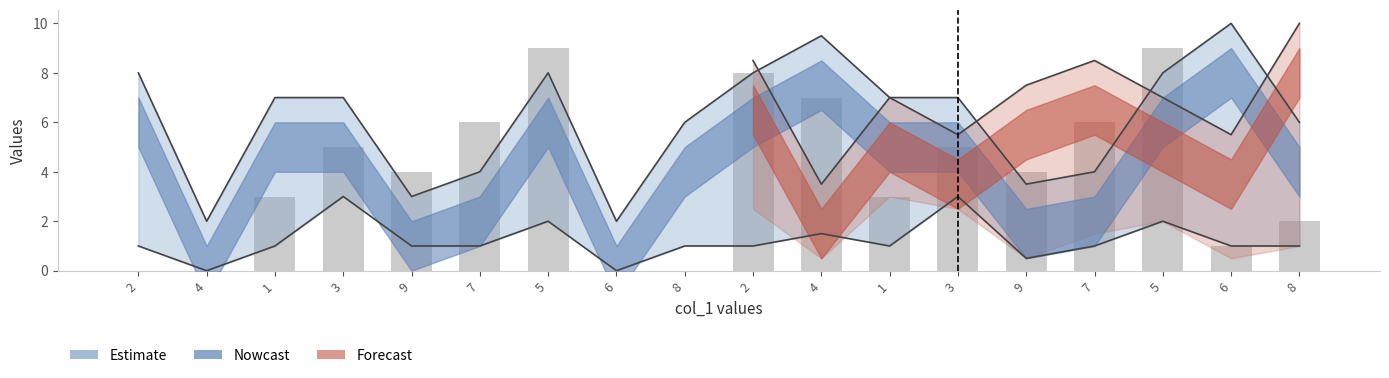

At which category is the sum across all series the highest?

5